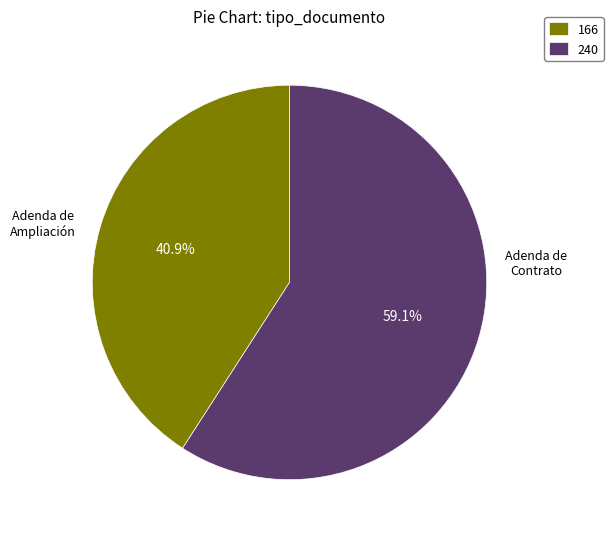

Which category accounts for the majority?

Adenda de Contrato